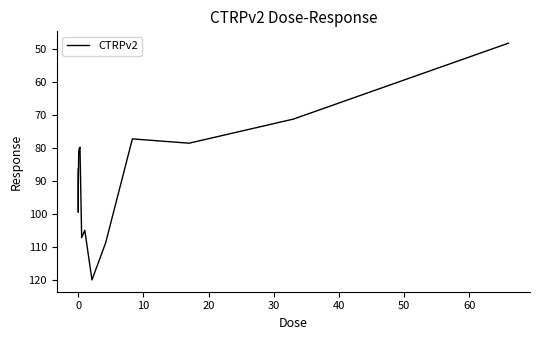

What is the minimum value shown in the chart?

48.3